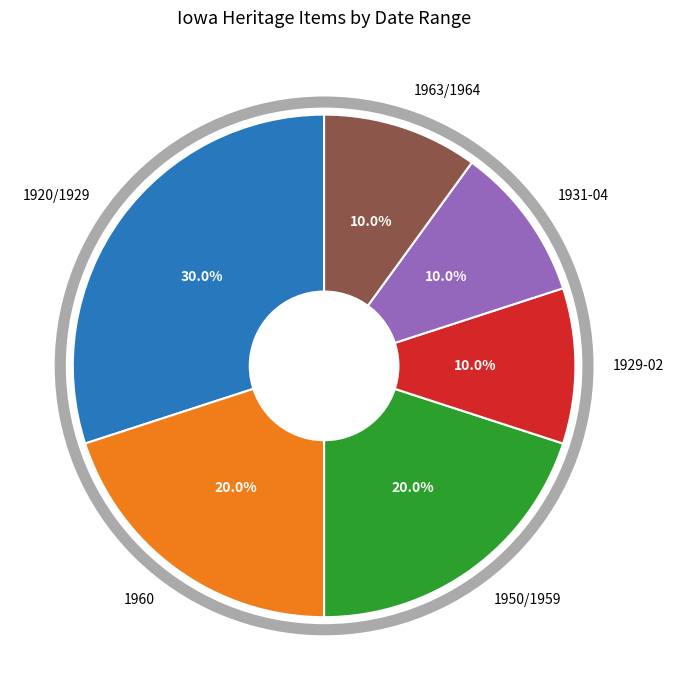

Does 1931-04 represent more than half of the total?

No